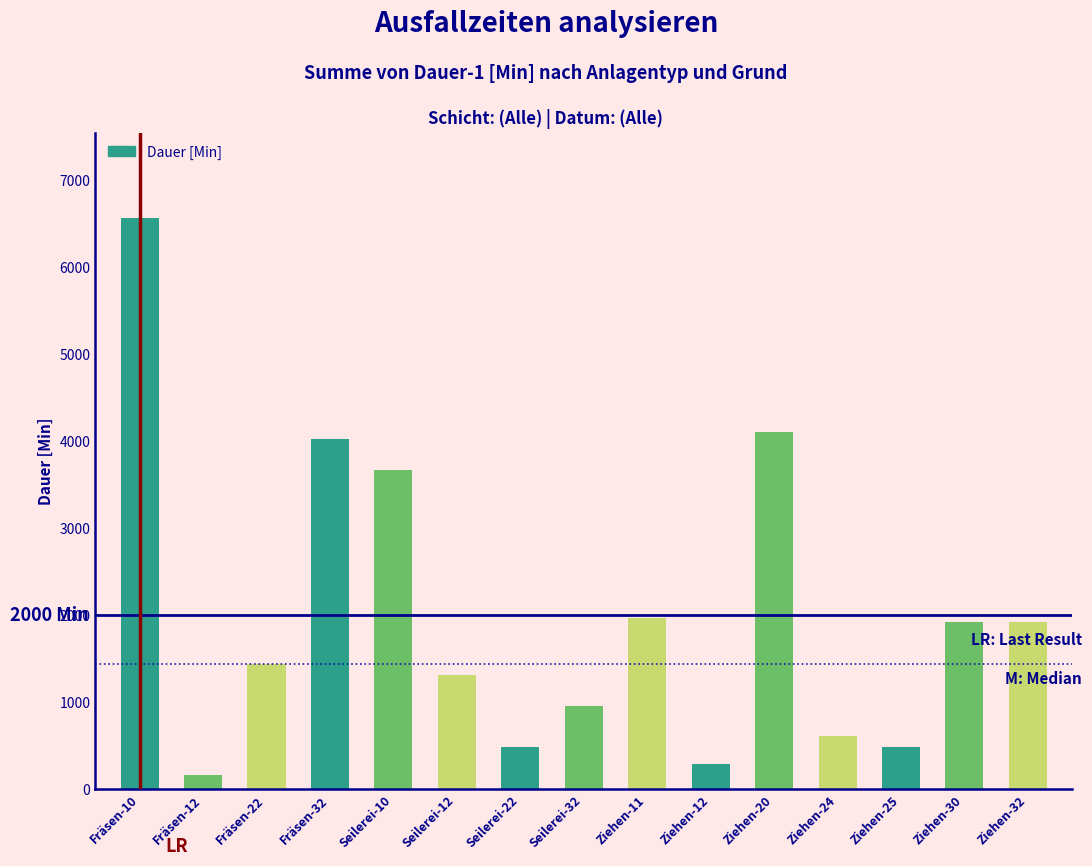

Reading left to right, what are all the values shown in this chart?

6560	160	1440	4020	3670	1310	480	960	1970	290	4100	610	480	1920	1920